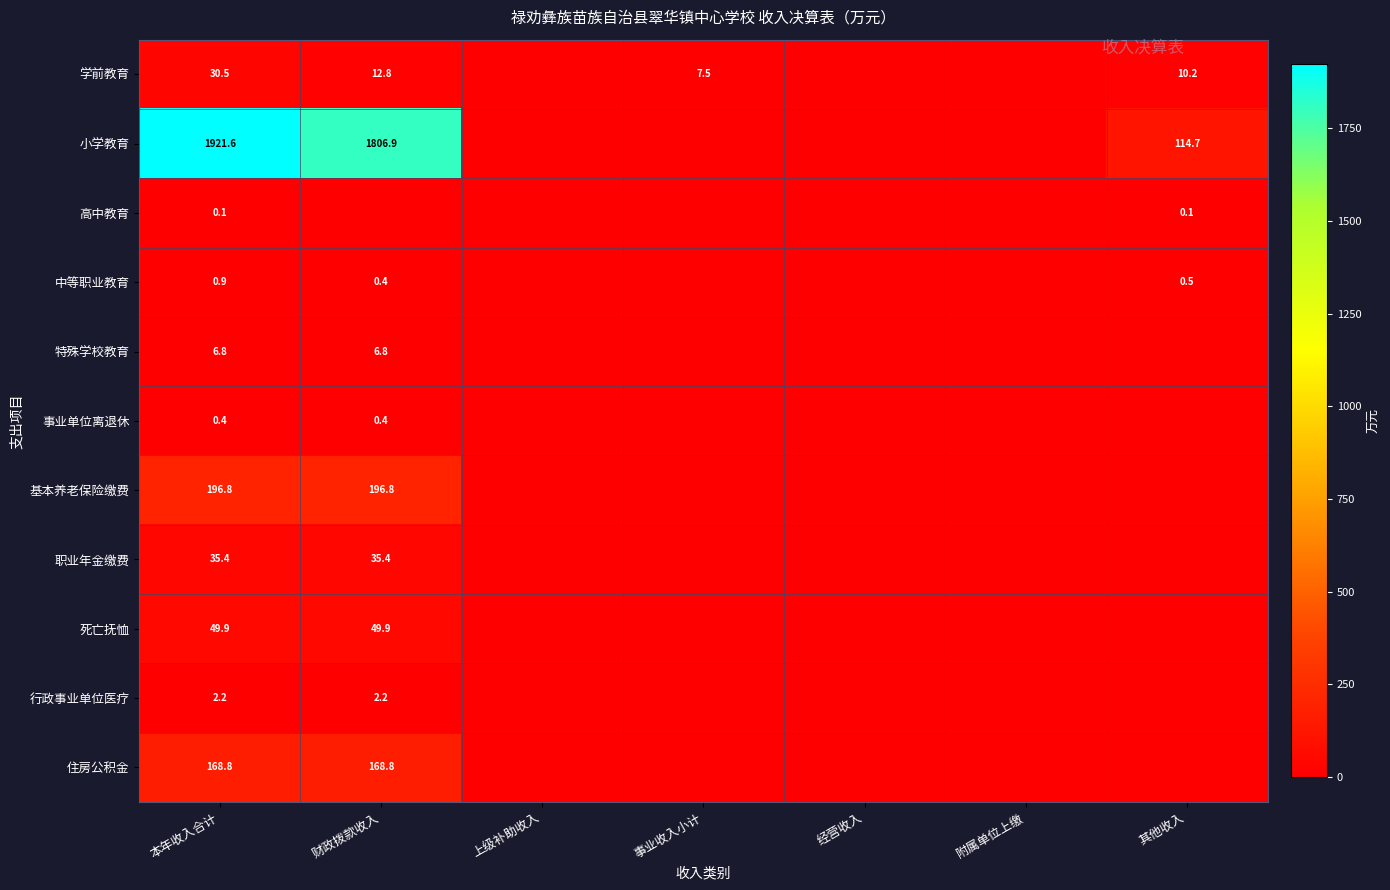

The value of 事业单位离退休 at 本年收入合计 is 0.4. True or false?

True